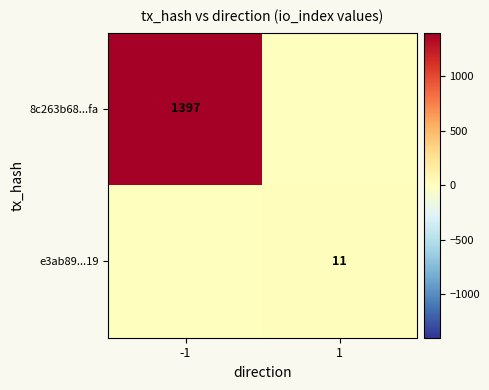

The 8c263b68...fa series shows 777 at -1. True or false?

False